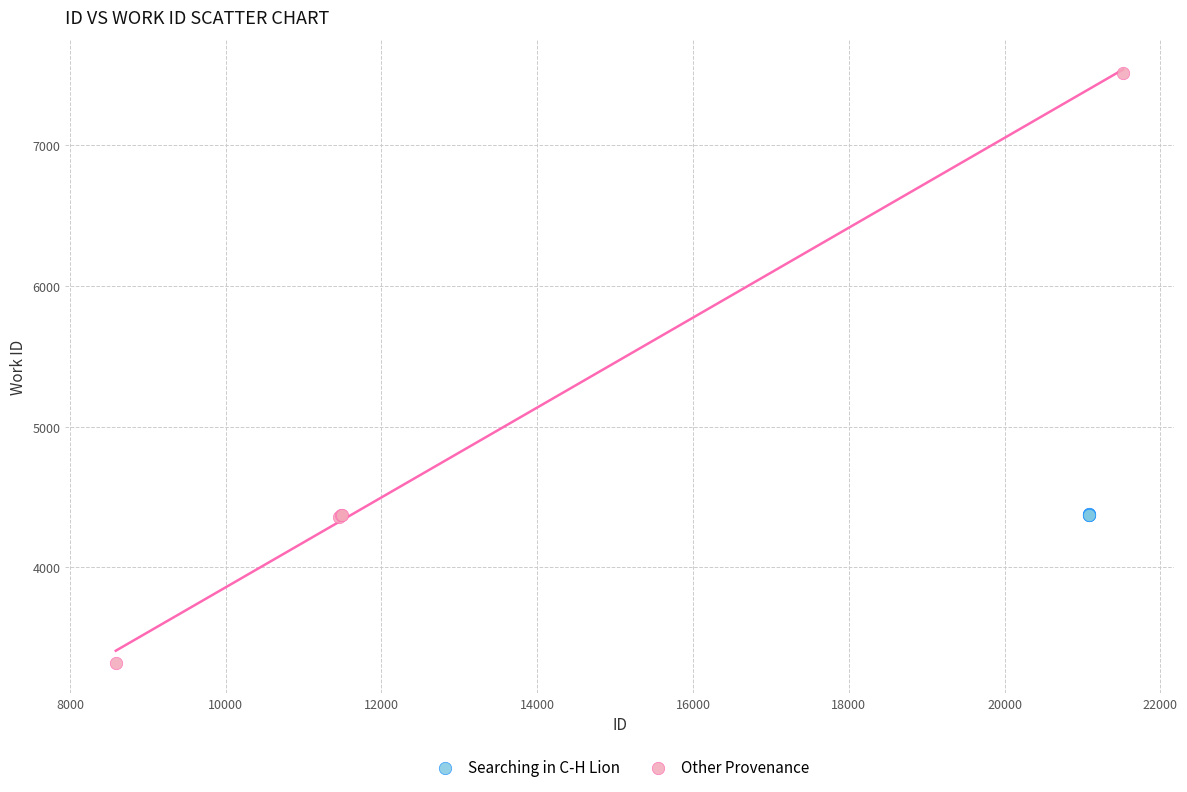

Which series reaches the maximum Y coordinate?

Other Provenance